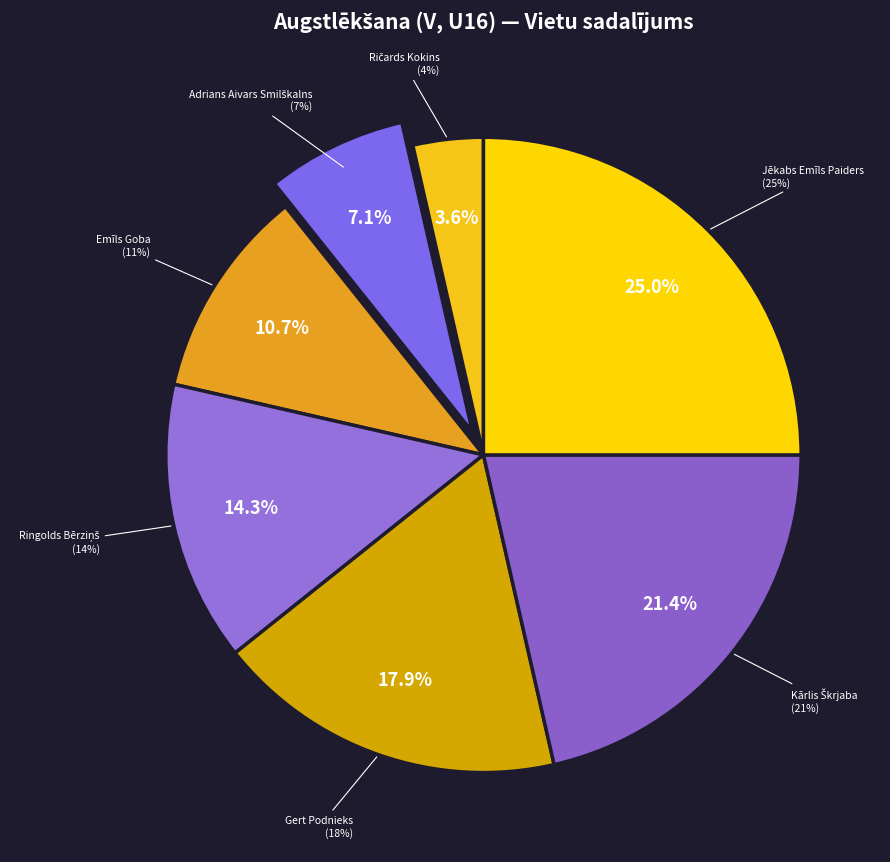

To the nearest percent, what is the difference between the Gert Podnieks and Ringolds Bērziņš slice percentages?

4%